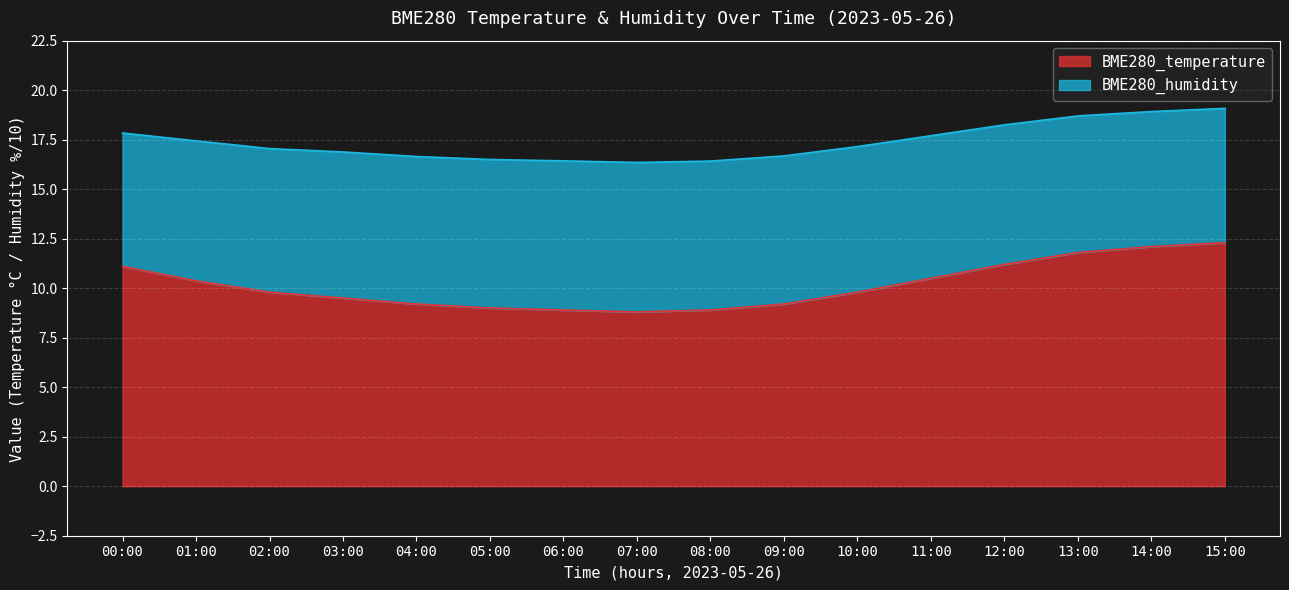

True or false: the data shows 12.7 at 08:00.

False